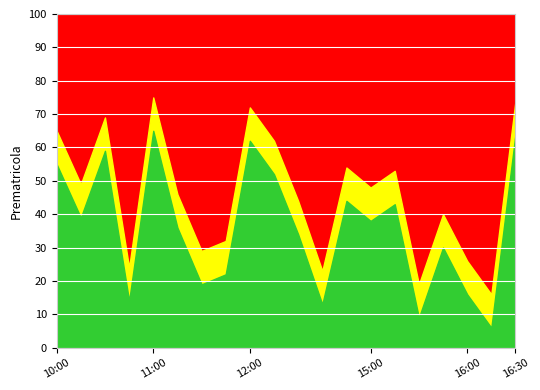

How many lines are shown in the chart?

1